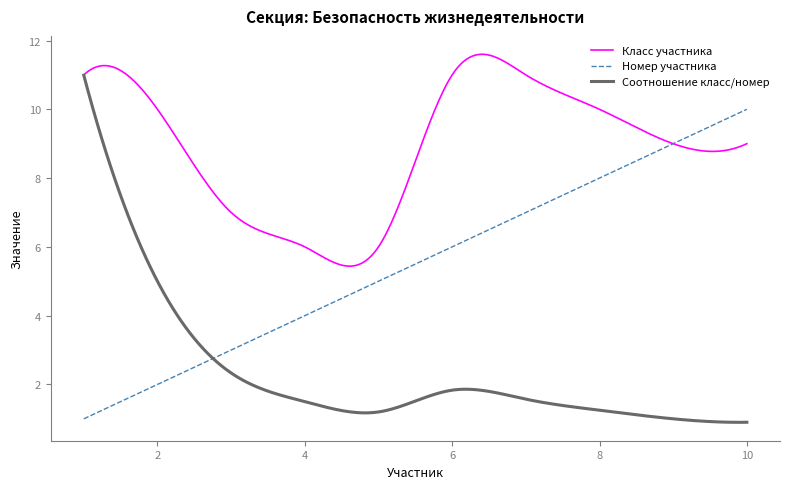

Which series has the largest range (max minus min)?

Соотношение класс/номер